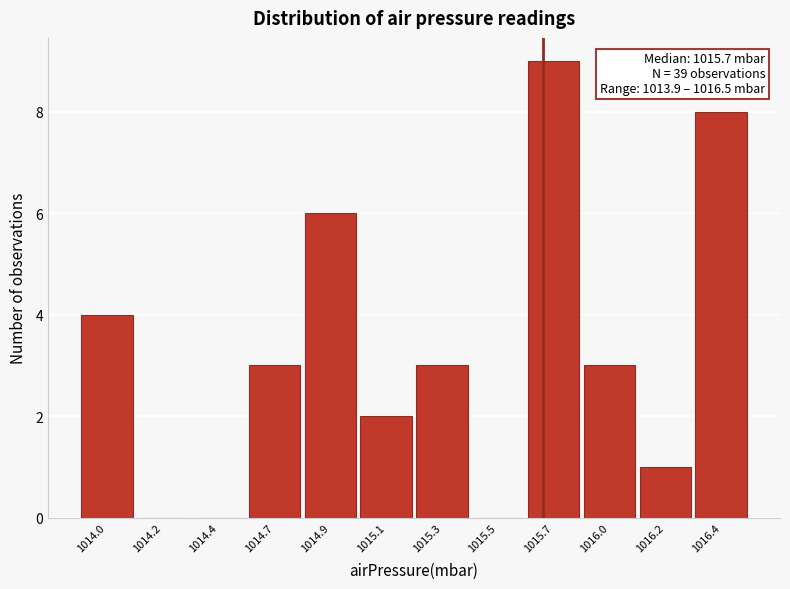

Reading right to left, what are all the values shown in this chart?

1016.4=8	1016.2=1	1016.0=3	1015.7=9	1015.5=0	1015.3=3	1015.1=2	1014.9=6	1014.7=3	1014.4=0	1014.2=0	1014.0=4